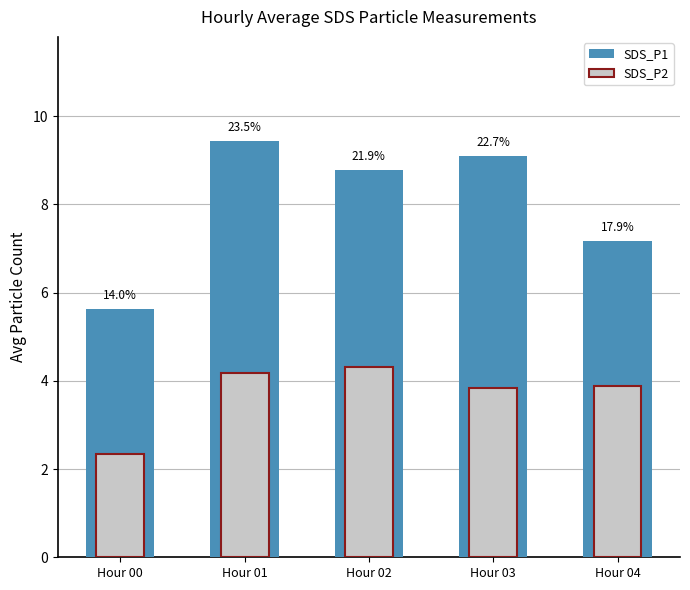

Reading right to left, extract all data points from this chart.

SDS_P1: 7.2	9.1	8.8	9.4	5.6
SDS_P2: 3.9	3.8	4.3	4.2	2.4